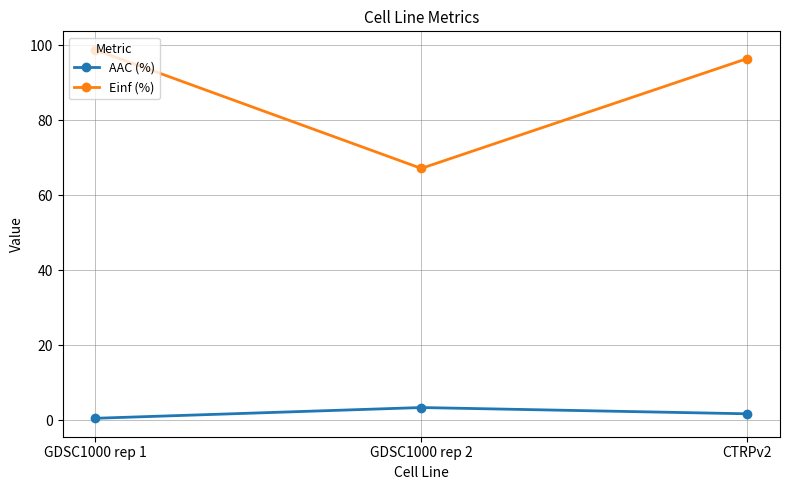

Where does the AAC (%) series first go above 1?

GDSC1000 rep 2